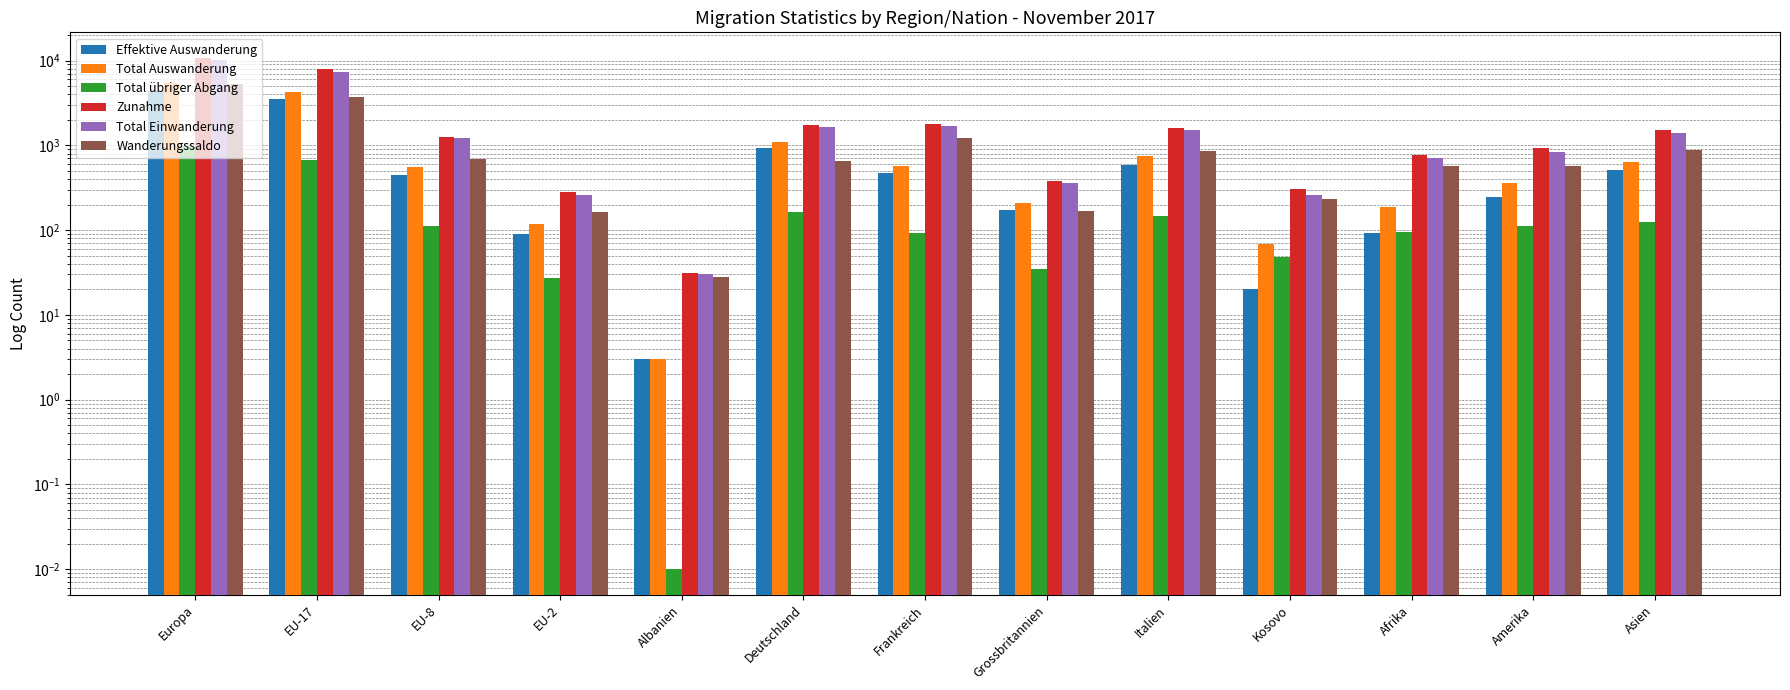

Count the number of categories in the chart.

13